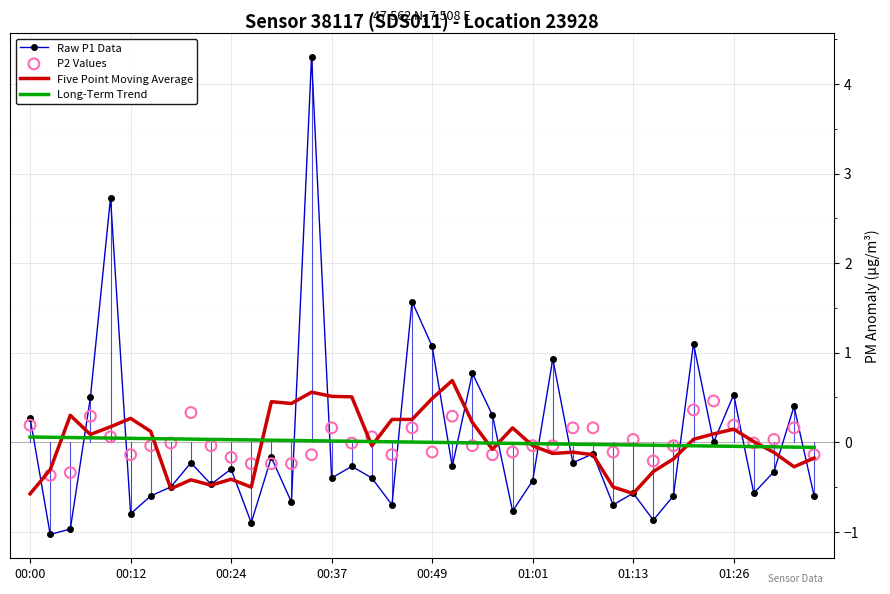

What is the highest value of the Raw P1 Data series?

4.3